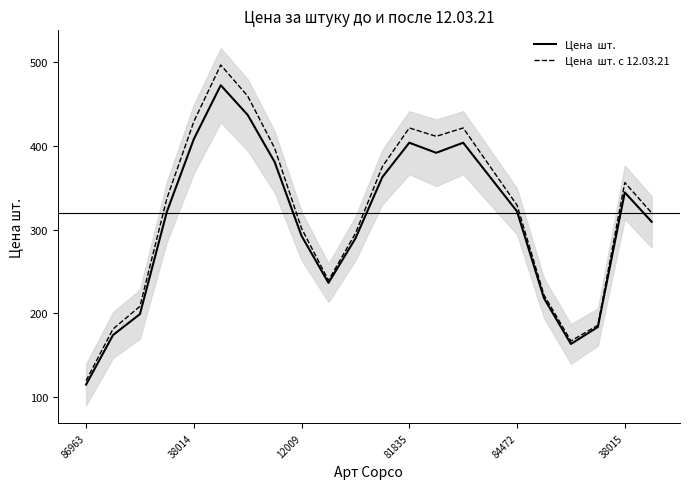

What is the value of the Цена  шт. с 12.03.21 point at the 16th from the left?

375.0